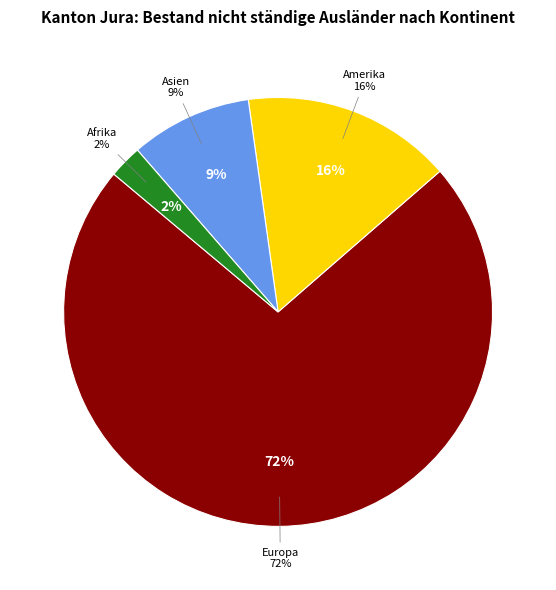

To the nearest percent, what is the difference between the Afrika and Europa slice percentages?

70%